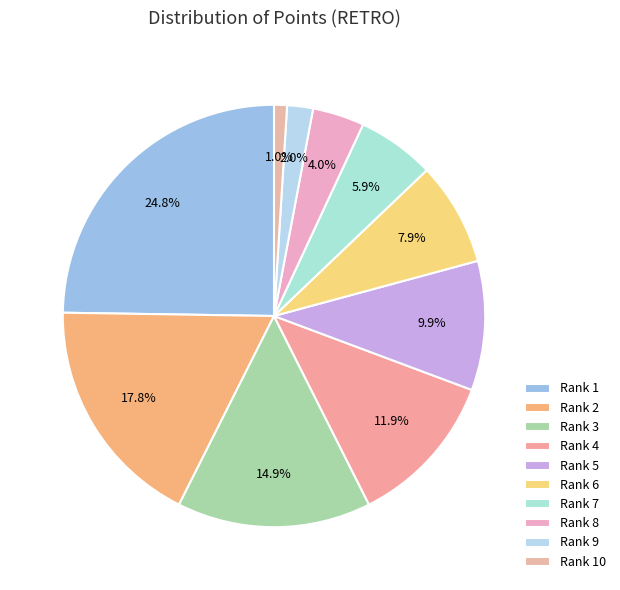

What is the largest slice in the pie chart?

1